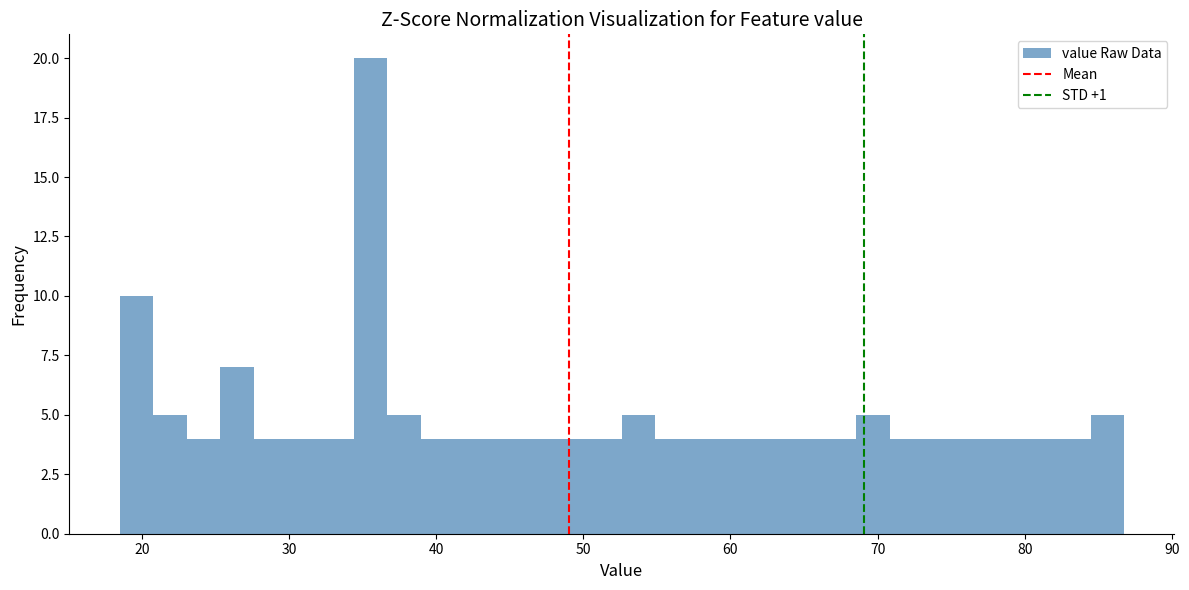

Read against the x-axis, roughly where is the centre of the tallest bar?

36